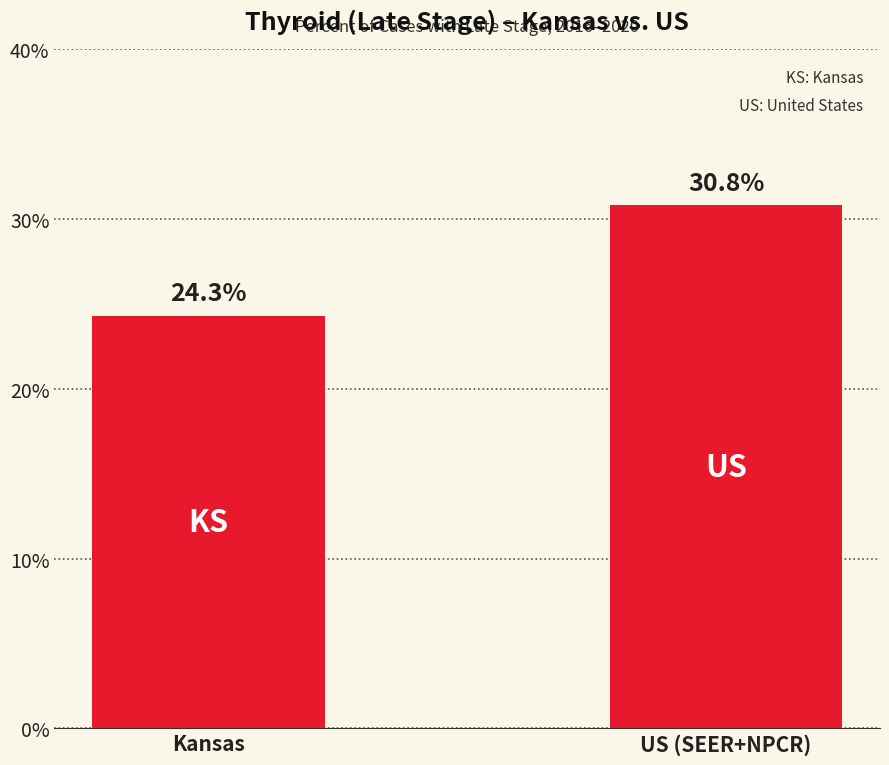

At which category does the chart reach its peak across all series?

US (SEER+NPCR)